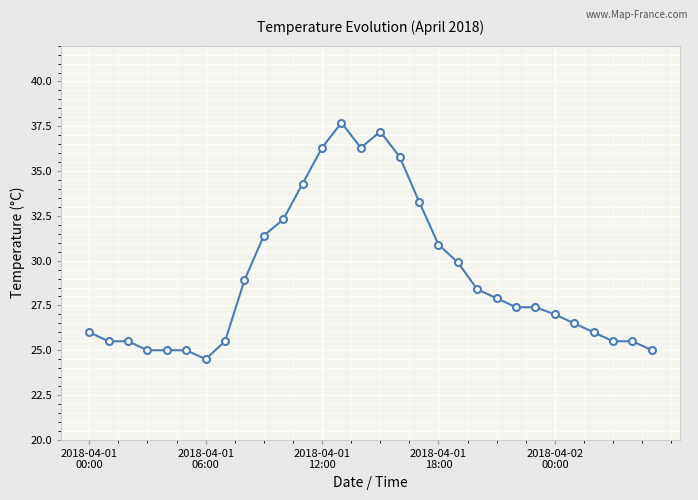

Reading left to right, extract all data points from this chart.

26.0	25.5	25.5	25.0	25.0	25.0	24.5	25.5	28.9	31.4	32.3	34.3	36.3	37.7	36.3	37.2	35.8	33.3	30.9	29.9	28.4	27.9	27.4	27.4	27.0	26.5	26.0	25.5	25.5	25.0